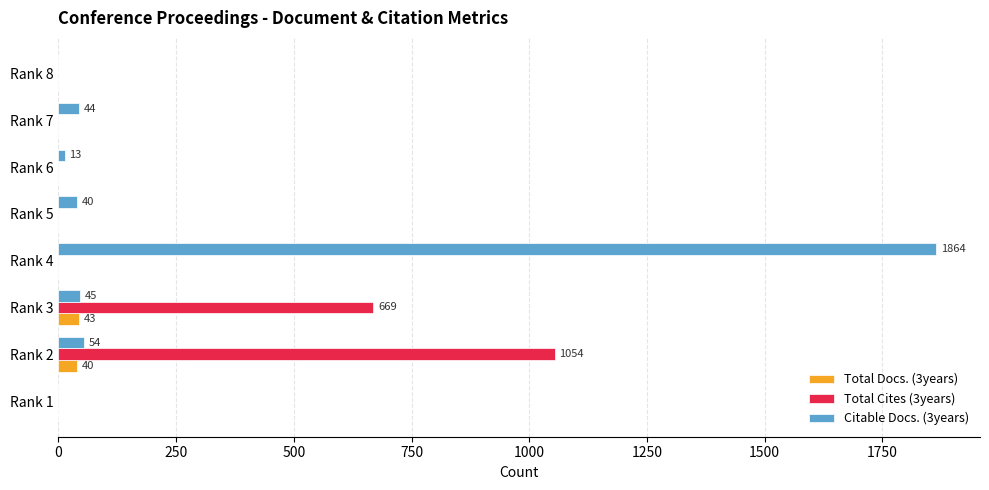

At which label does Citable Docs. (3years) reach its peak?

Rank 4